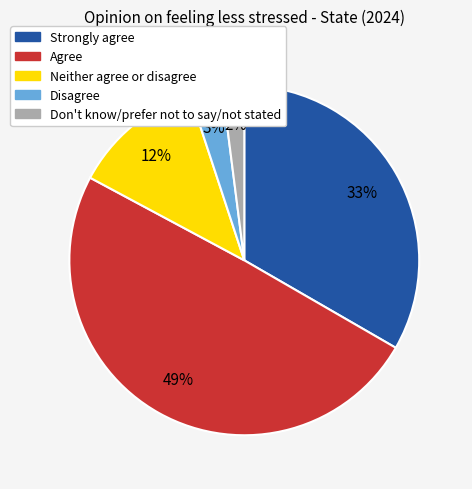

What is the ratio of the value at Disagree to the value at Strongly agree?

0.1